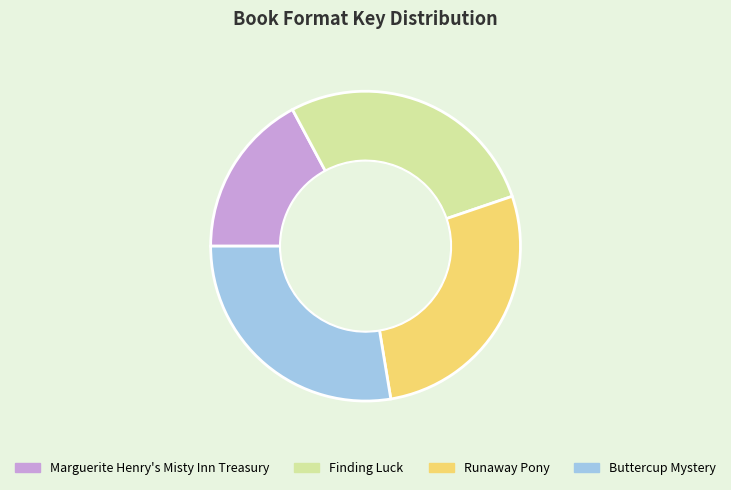

What is the ratio of the value at Marguerite Henry's Misty Inn Treasury to the value at Runaway Pony?

0.6